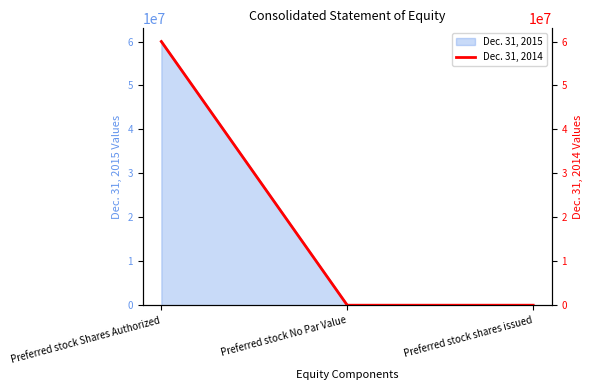

What is the maximum value shown in the chart?

60000000